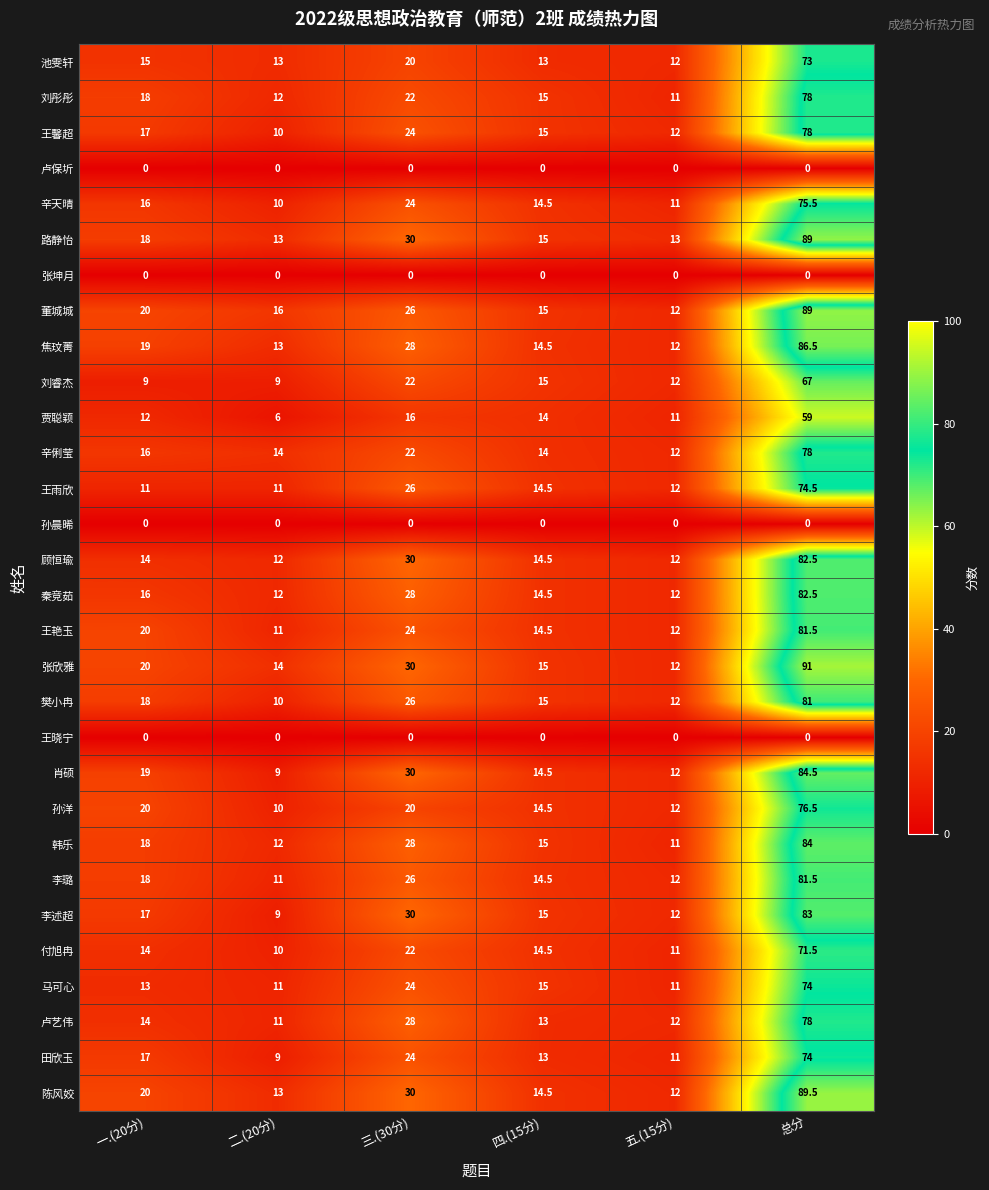

How many distinct data groups are displayed?

30